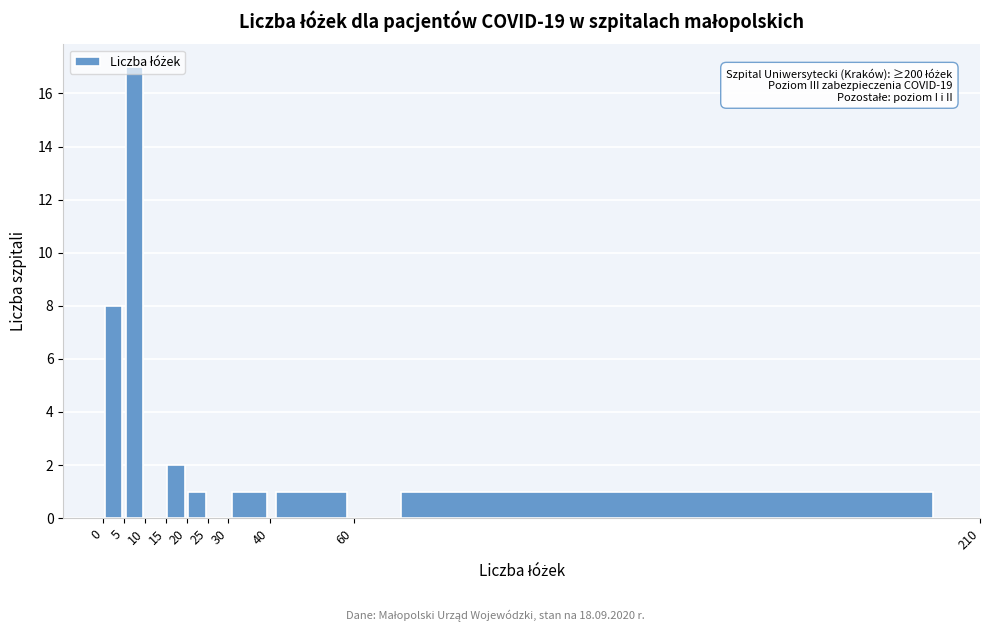

Over which range of the x-axis is the bar tallest?

5 to 10